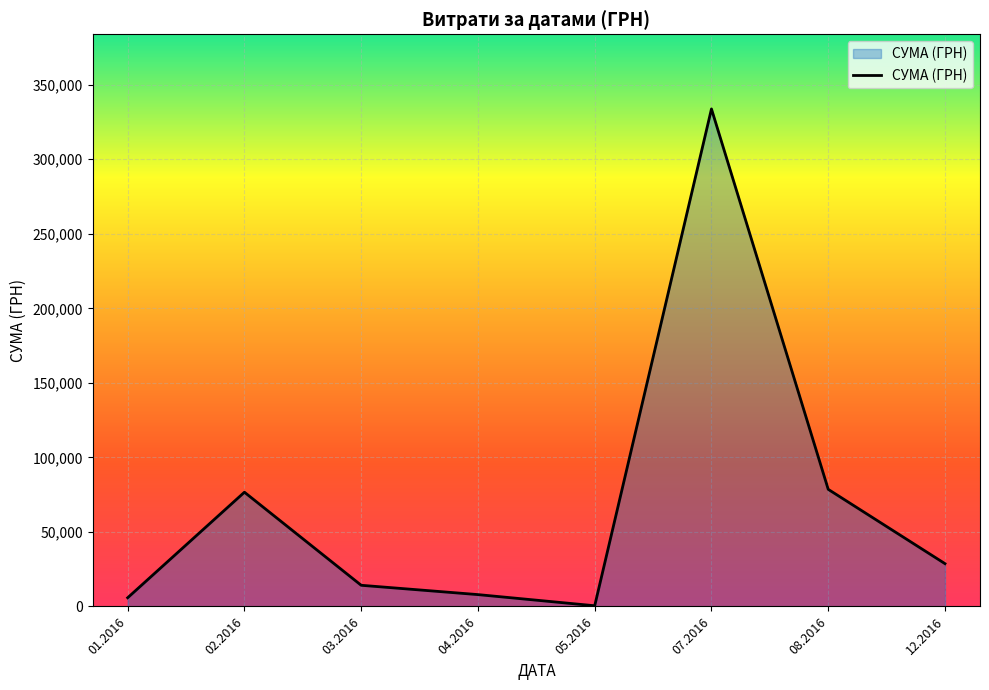

What is the sum of all values?

546138.1